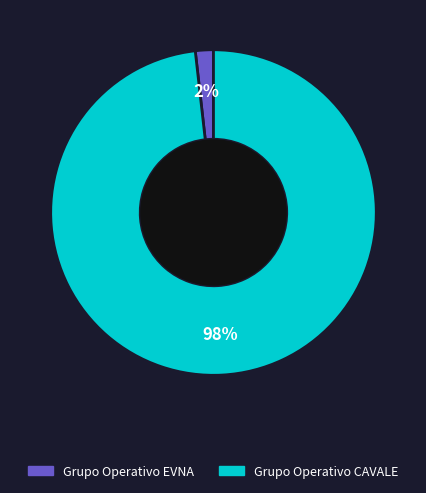

What percentage is the Grupo Operativo EVNA slice, to the nearest percent?

2%